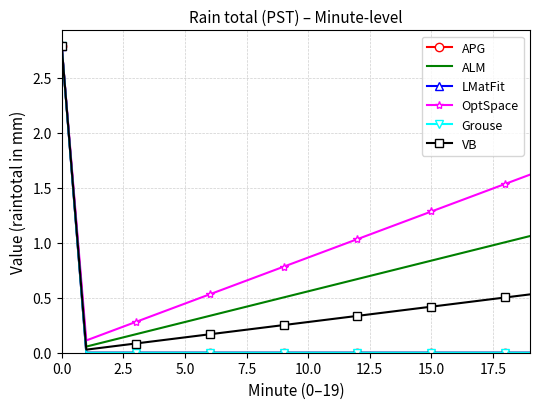

True or false: VB and Grouse intersect in this chart.

False